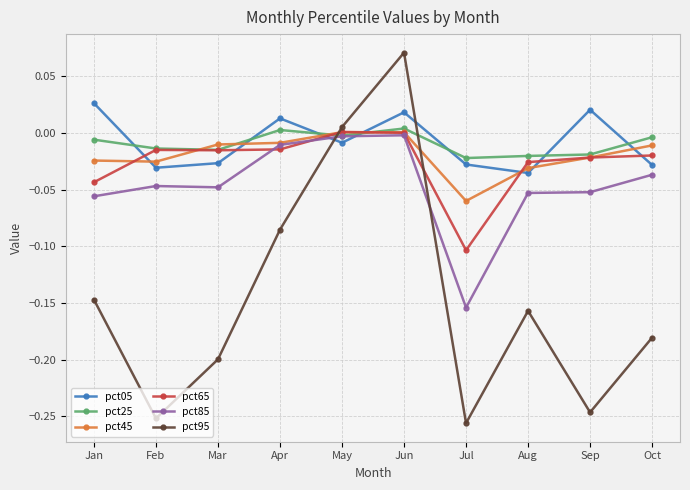

Is it true that pct25 equals 0.0 at Jun?

True